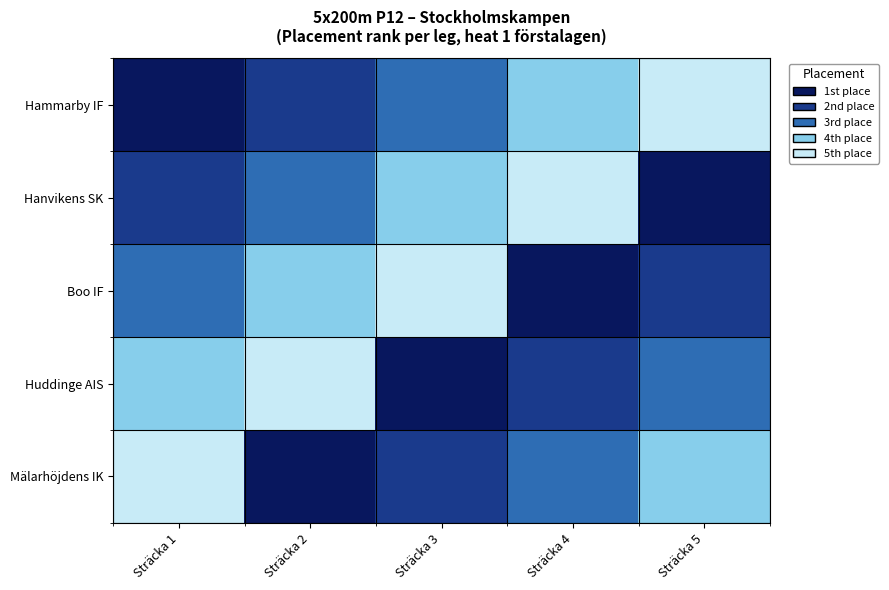

Reading left to right, transcribe all the data shown in this chart.

Hammarby IF: Sträcka 1=1	Sträcka 2=2	Sträcka 3=3	Sträcka 4=4	Sträcka 5=5
Hanvikens SK: Sträcka 1=2	Sträcka 2=3	Sträcka 3=4	Sträcka 4=5	Sträcka 5=1
Boo IF: Sträcka 1=3	Sträcka 2=4	Sträcka 3=5	Sträcka 4=1	Sträcka 5=2
Huddinge AIS: Sträcka 1=4	Sträcka 2=5	Sträcka 3=1	Sträcka 4=2	Sträcka 5=3
Mälarhöjdens IK: Sträcka 1=5	Sträcka 2=1	Sträcka 3=2	Sträcka 4=3	Sträcka 5=4